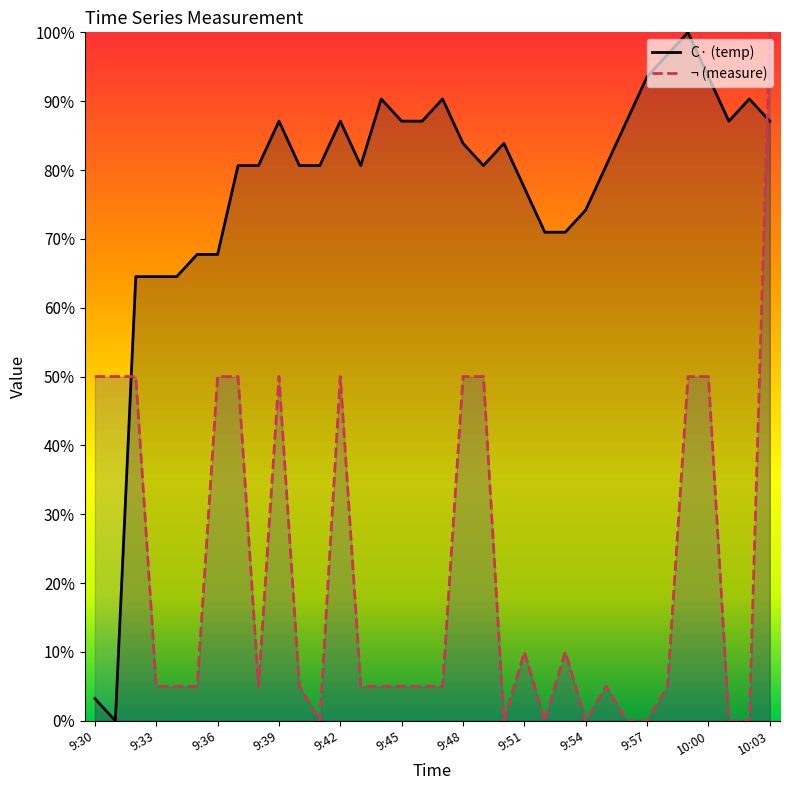

The C· (temp) series shows 87.1 at 9:45. True or false?

True